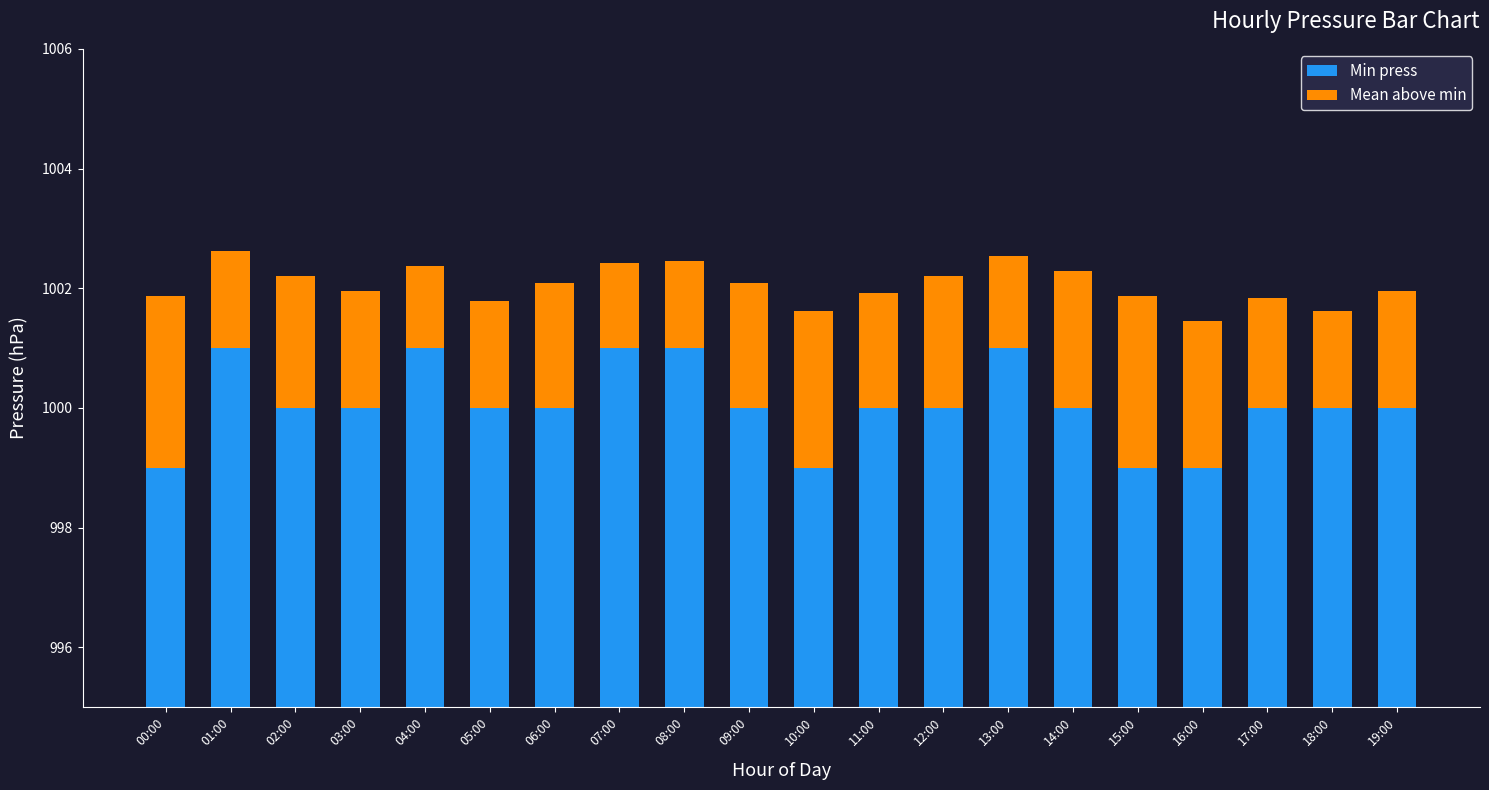

Which series has the largest total across all categories?

Min press